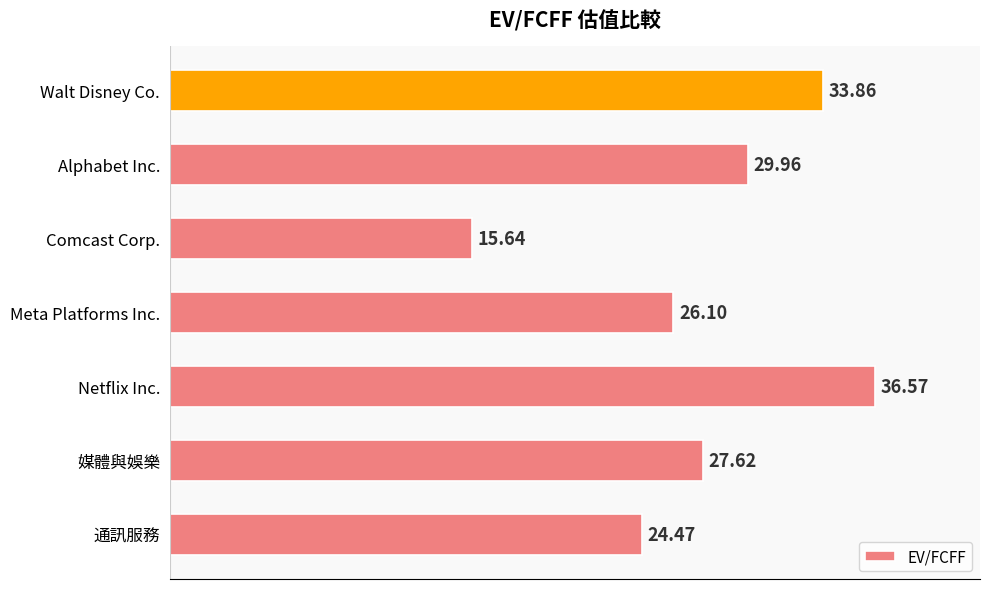

Rank the categories by value from lowest to highest.

Comcast Corp., 通訊服務, Meta Platforms Inc., 媒體與娛樂, Alphabet Inc., Walt Disney Co., Netflix Inc.